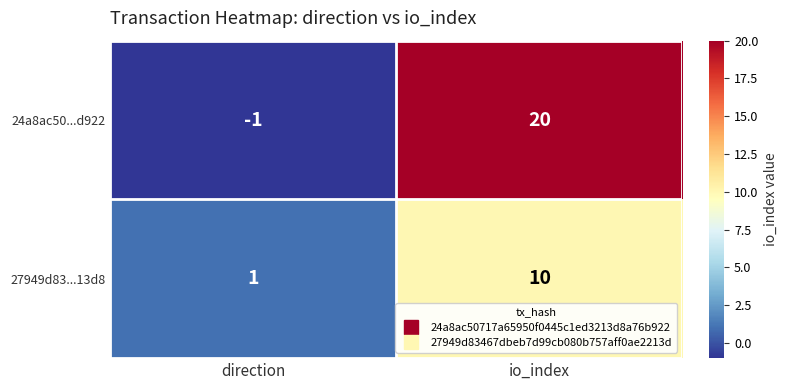

Reading left to right, what are all the values shown in this chart?

24a8ac50...d922: direction=-1	io_index=20
27949d83...13d8: direction=1	io_index=10